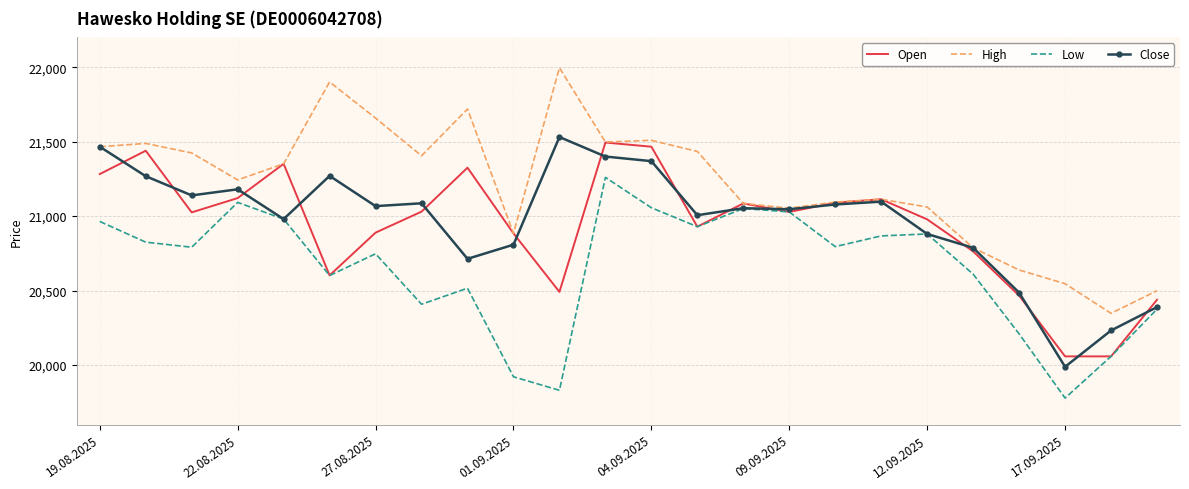

What is the maximum value for Close?

21531